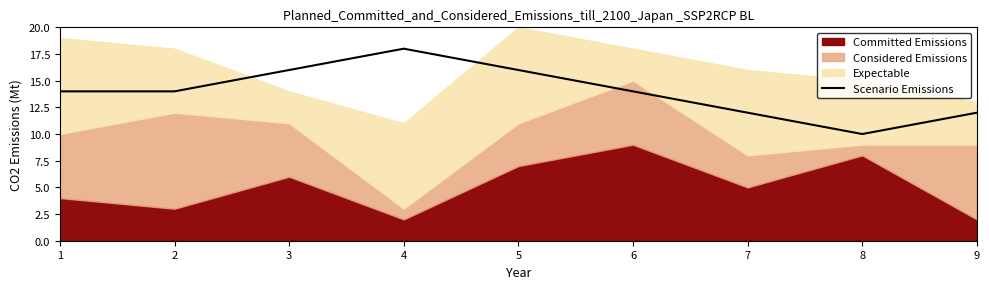

What is the lowest value of the Scenario Emissions series?

10